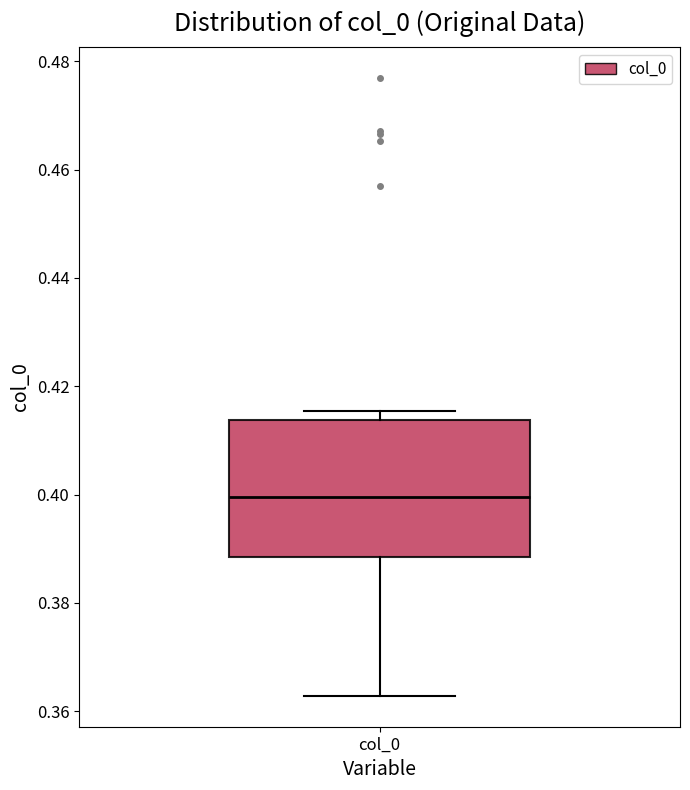

Read this box plot against the y-axis: the position of the median line, the range covered by the box, and the ends of both whiskers. The values are not printed on the chart, so give them approximately, as read against the axis.

median 0.400, box 0.388 to 0.414, whiskers 0.362 to 0.416